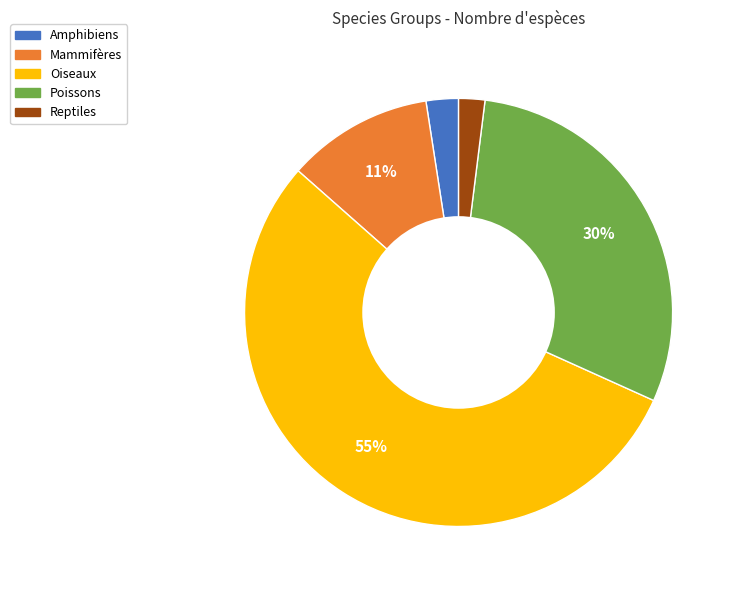

What is the ratio of the value at Reptiles to the value at Poissons?

0.1